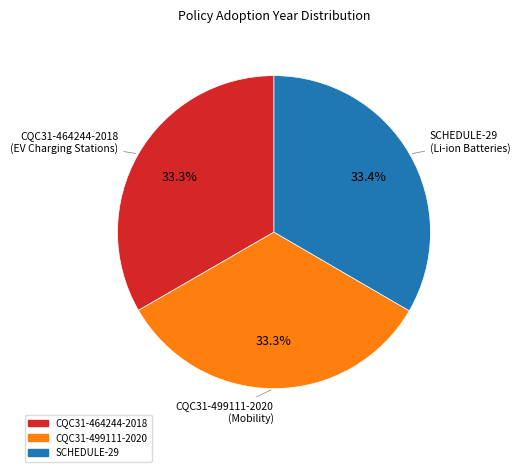

What percentage is NOT represented by CQC31-464244-2018?

66.7%